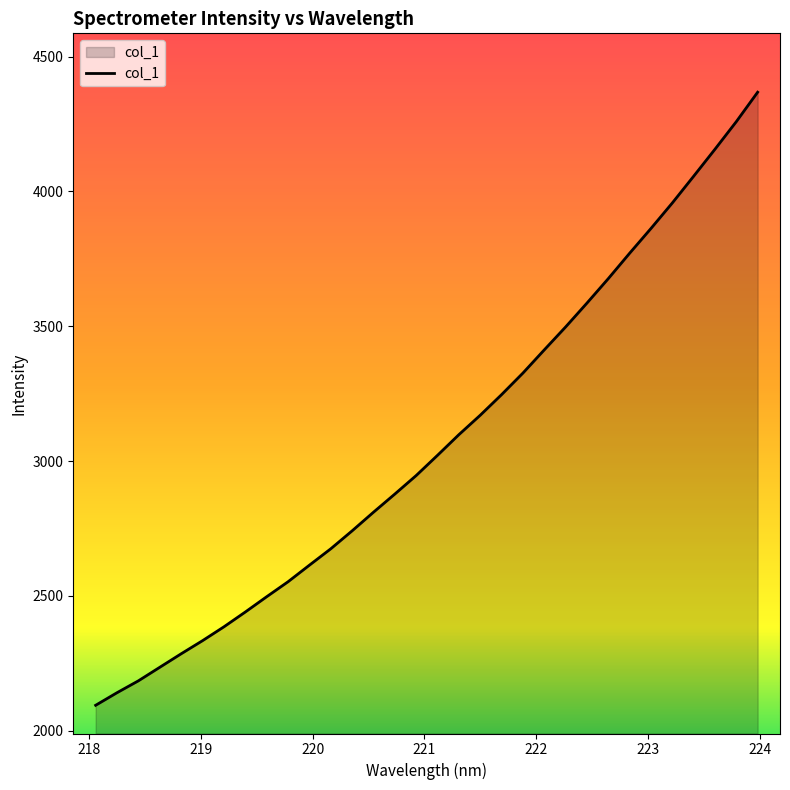

What is the difference between the maximum and minimum values?

2274.4